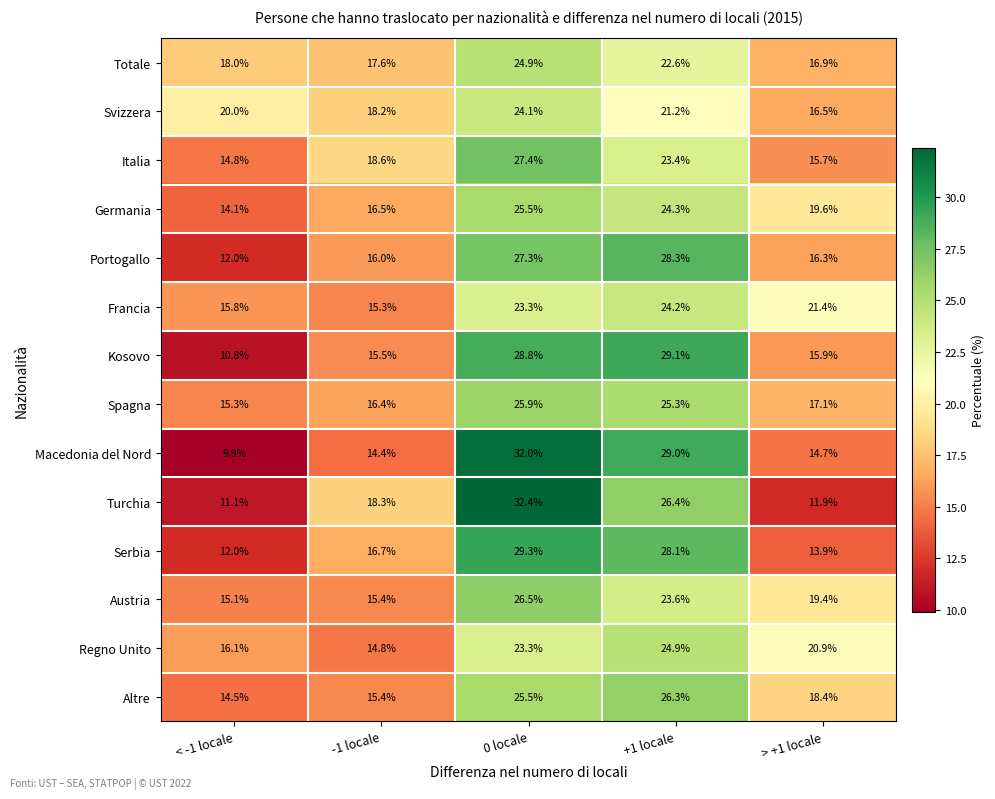

The Austria series shows 15.1 at < -1 locale. True or false?

True